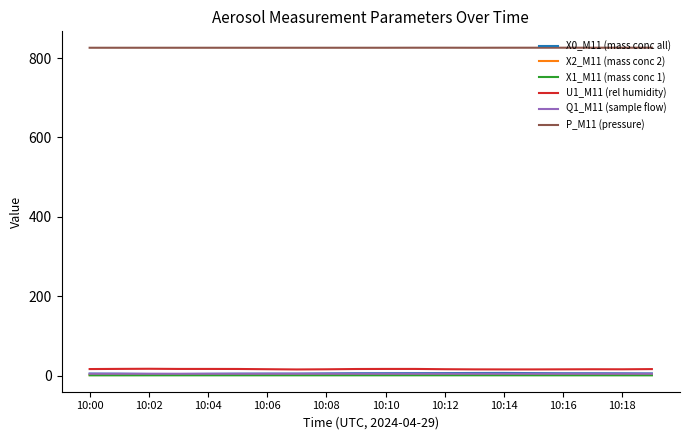

True or false: P_M11 (pressure) and Q1_M11 (sample flow) cross at least once.

False